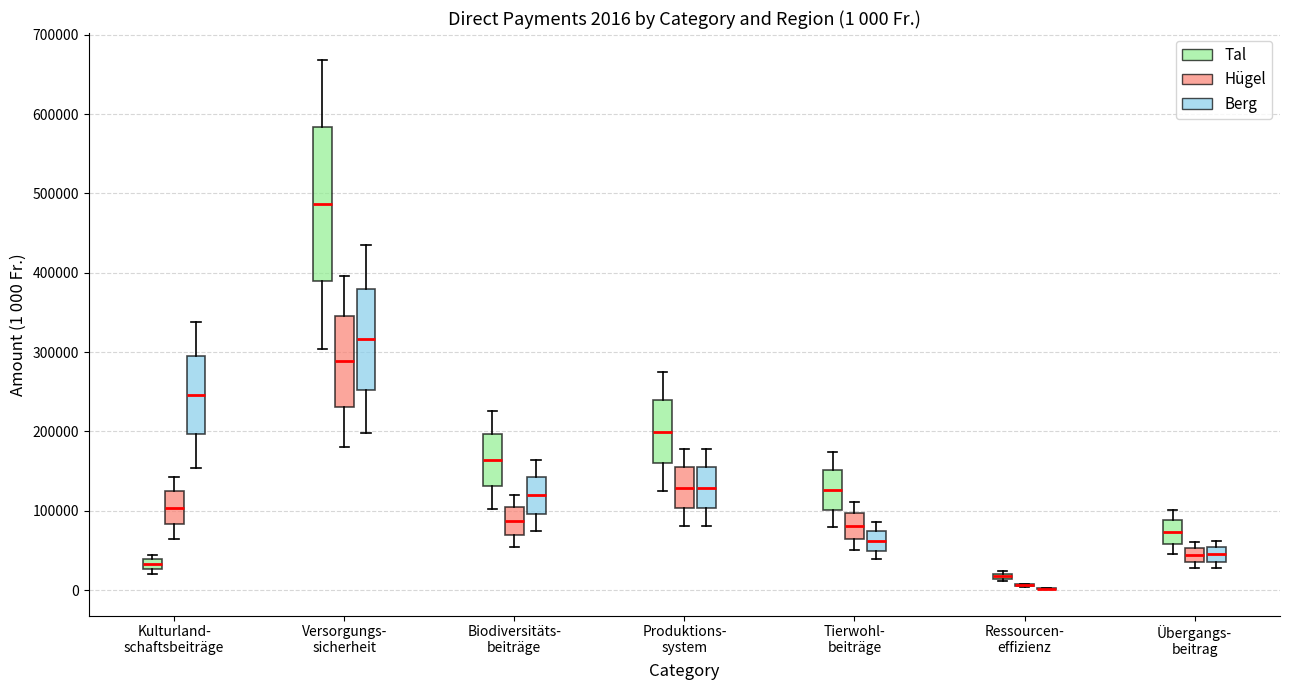

Which box is the tallest, from its lower edge to its upper edge?

Versorgungs- sicherheit (Tal)